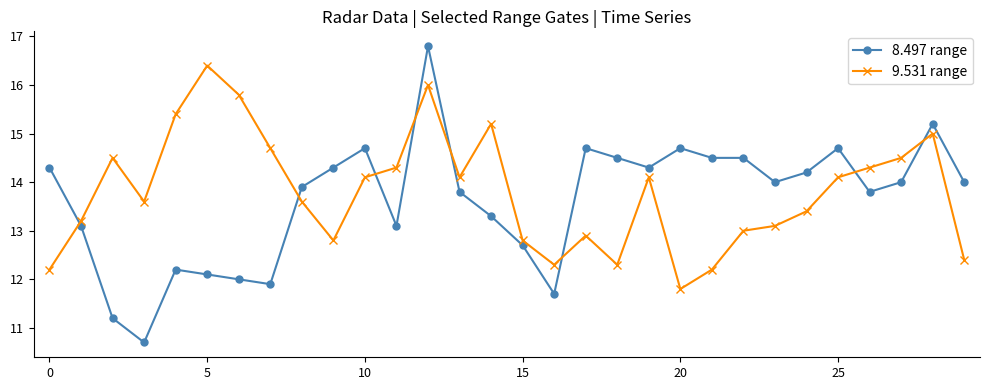

How many times do 8.497 range and 9.531 range cross each other?

8